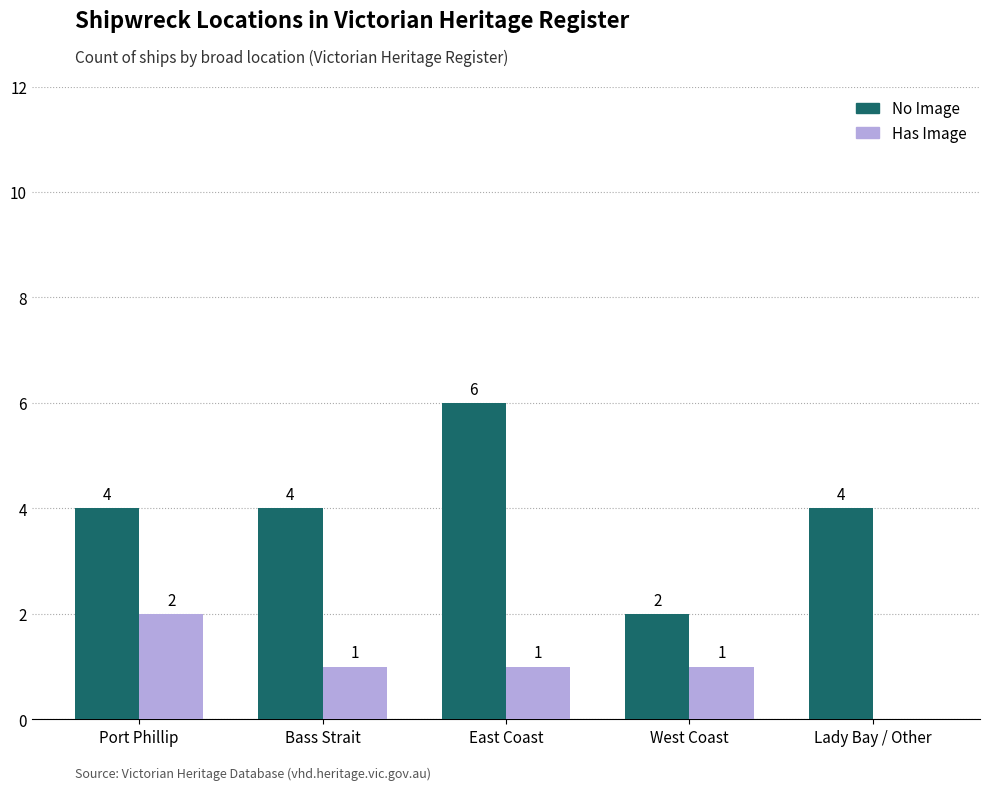

What is the approximate value of Has Image at East Coast?

1